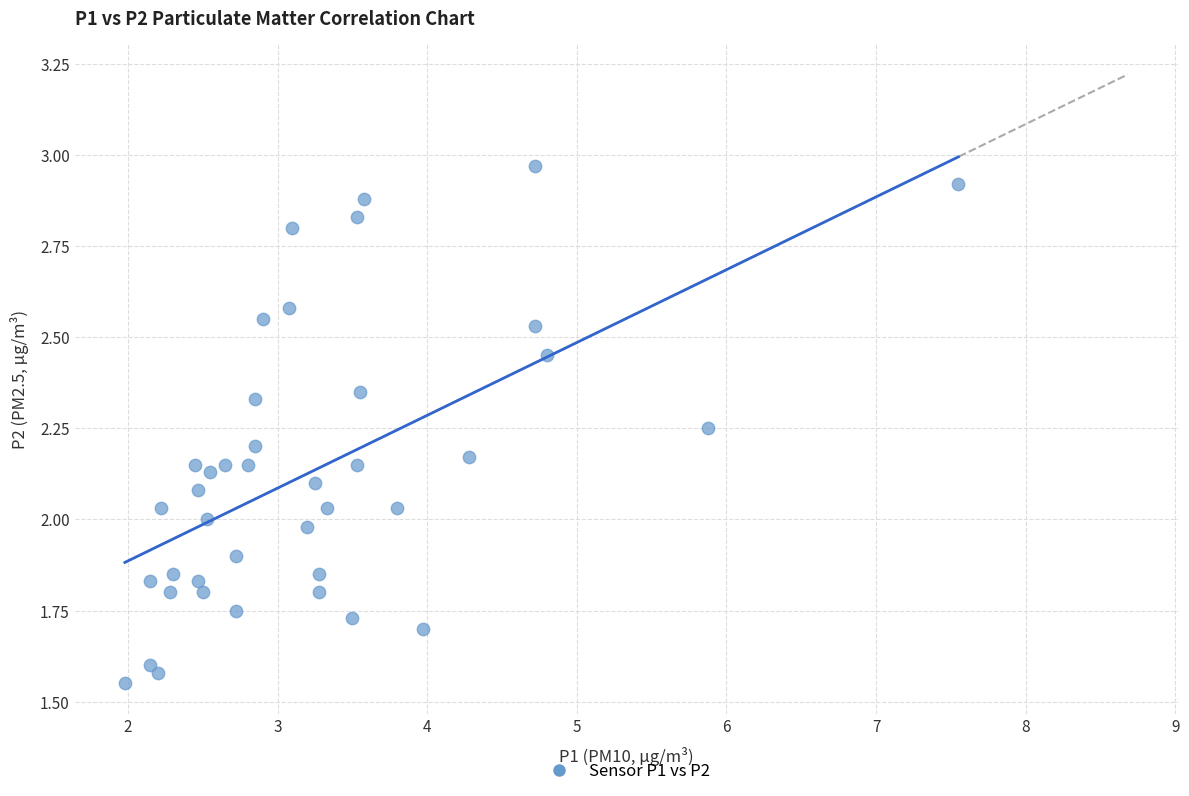

What is the range of X values (max minus min)?

5.6